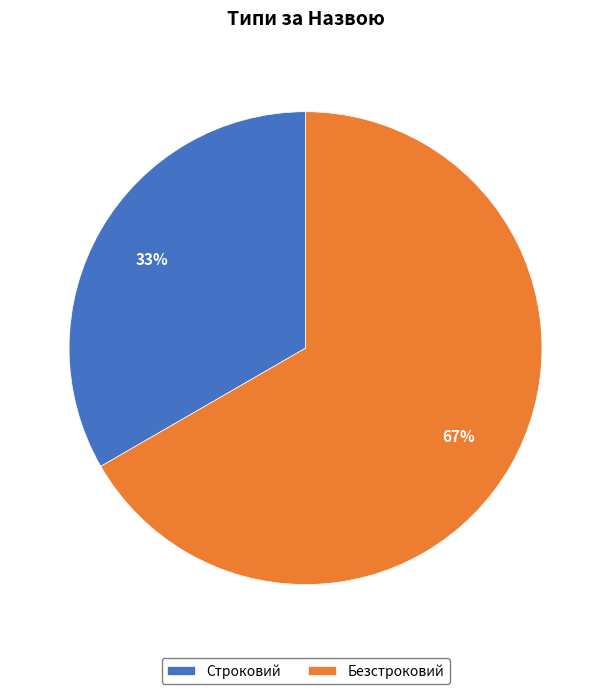

To the nearest percent, what is the combined percentage of Строковий and Безстроковий?

100%